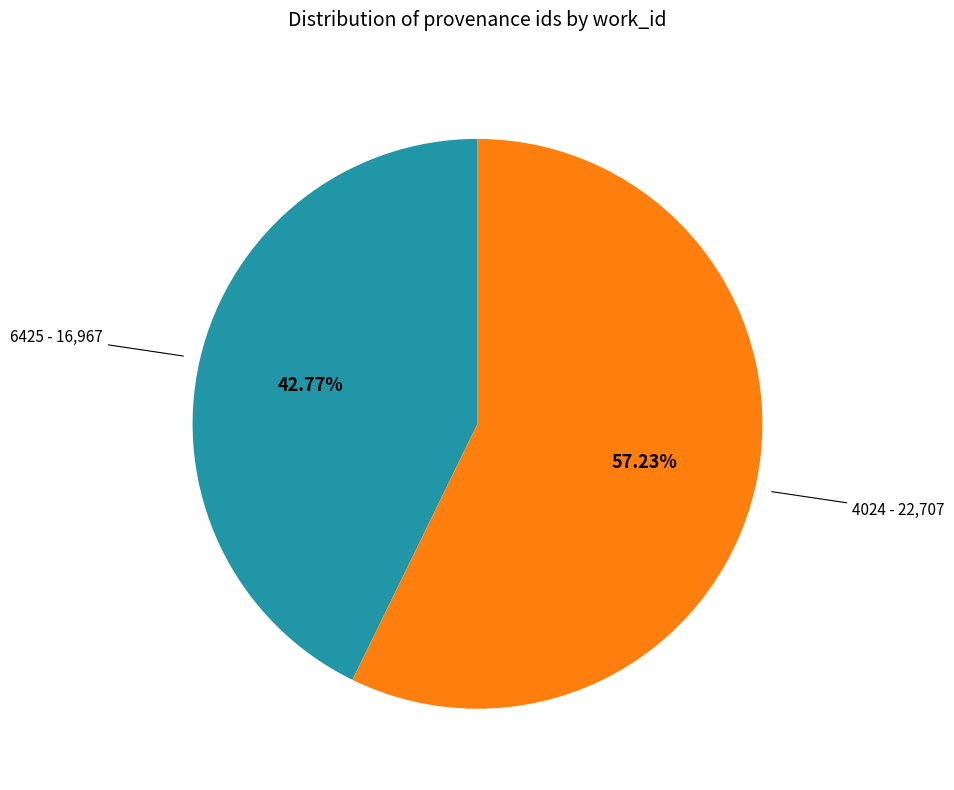

Is there any slice that represents more than half of the pie?

Yes